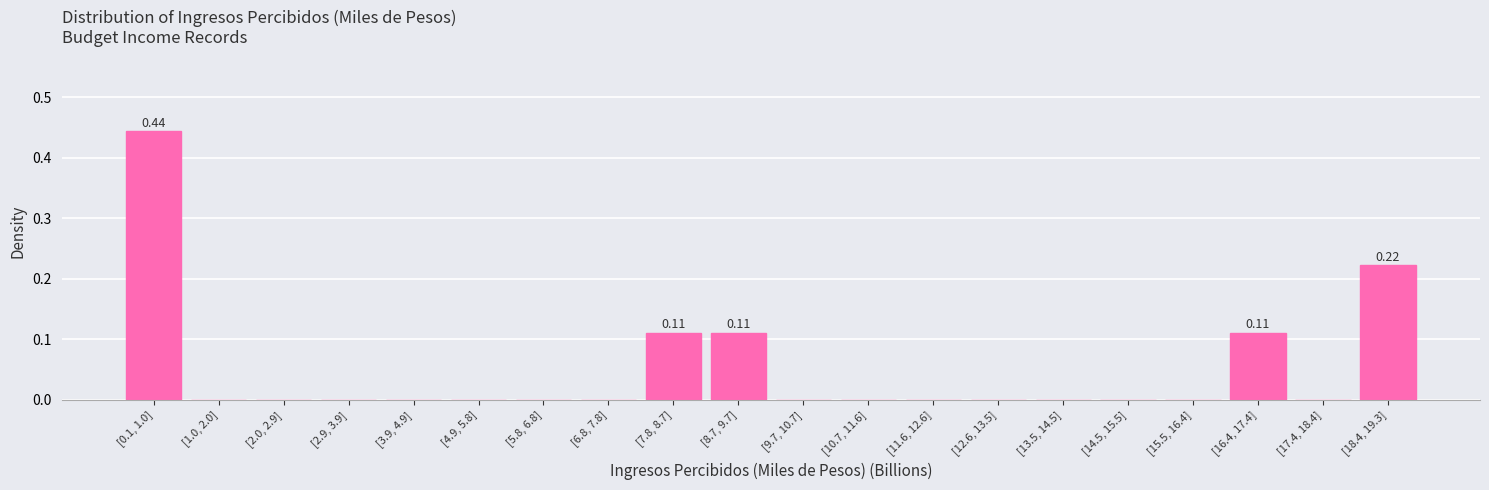

Between [14.5, 15.5] and [16.4, 17.4], which is larger?

[16.4, 17.4]